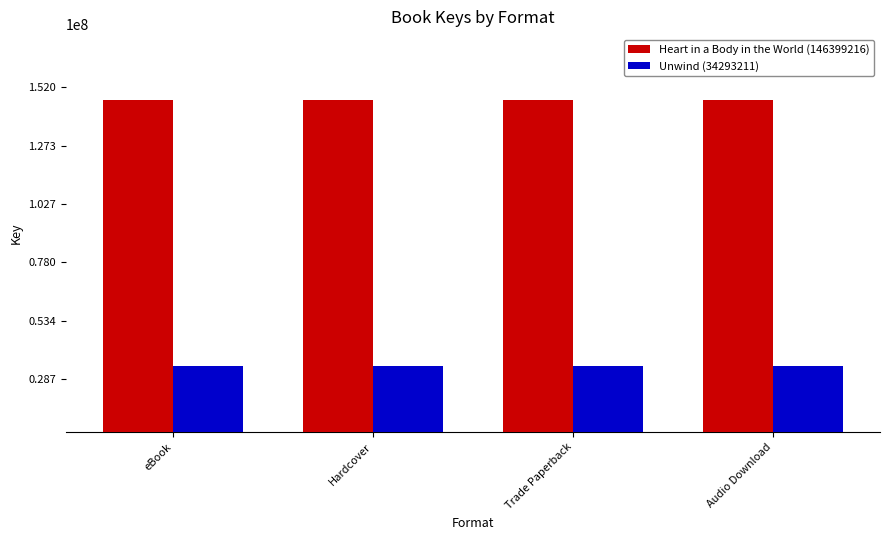

What is the smallest value displayed?

34293211